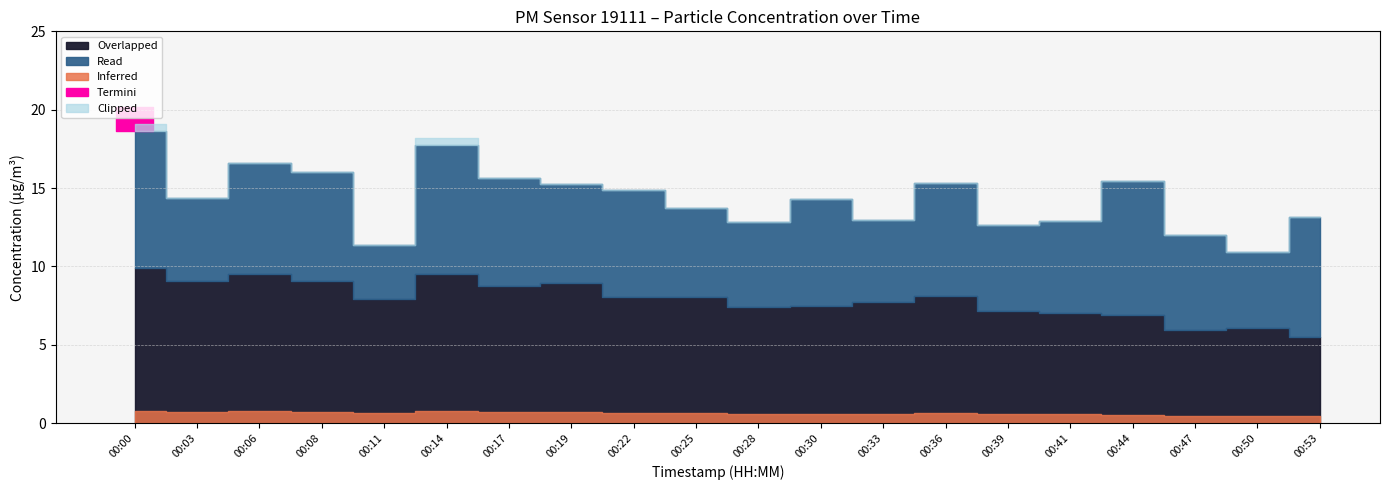

In P2, how many points are higher than both neighbors (excluding endpoints)?

5